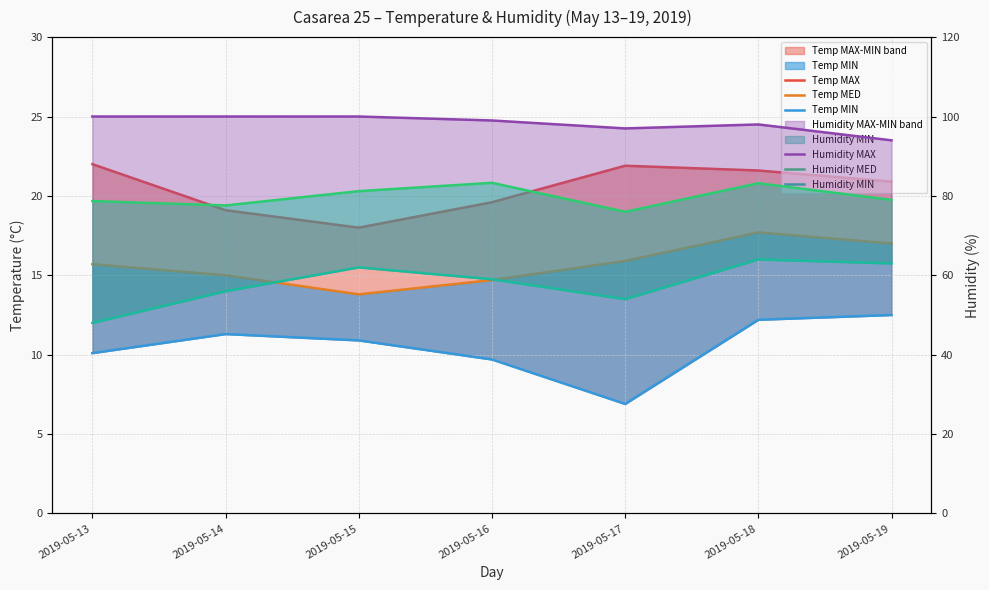

What is the difference between the Temp MAX values at 2019-05-17 and 2019-05-15?

3.9